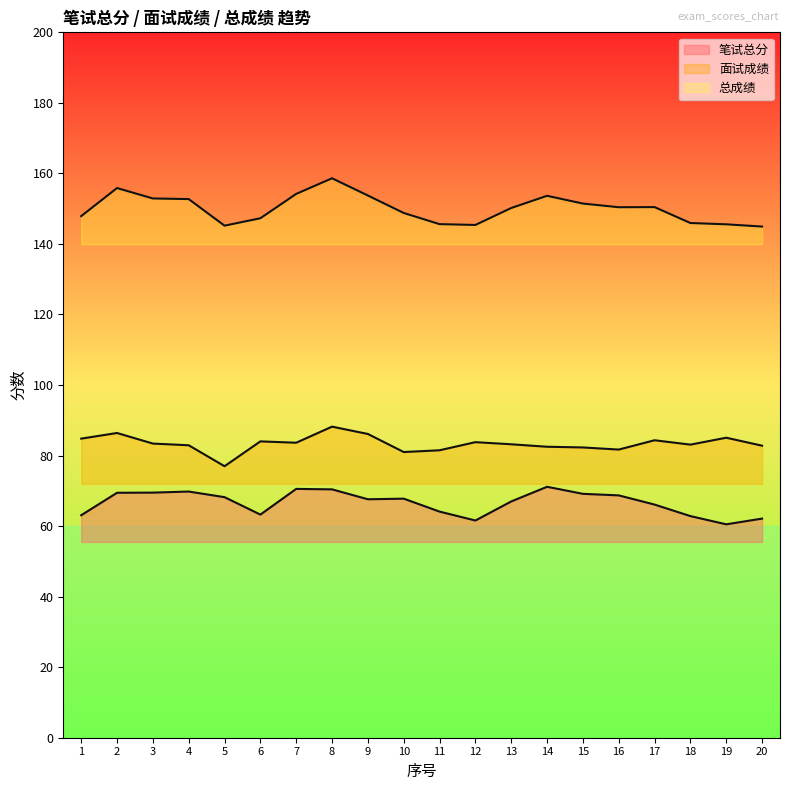

Reading left to right, extract all data points from this chart.

笔试总分: 1=63.1	2=69.5	3=69.5	4=69.8	5=68.2	6=63.3	7=70.5	8=70.4	9=67.6	10=67.8	11=64.1	12=61.6	13=67.0	14=71.2	15=69.2	16=68.7	17=66.1	18=62.8	19=60.5	20=62.1
面试成绩: 1=84.8	2=86.4	3=83.4	4=82.9	5=77.0	6=84.0	7=83.6	8=88.2	9=86.1	10=81.0	11=81.5	12=83.8	13=83.2	14=82.5	15=82.3	16=81.7	17=84.3	18=83.1	19=85.1	20=82.8
总成绩: 1=147.9	2=155.8	3=152.9	4=152.7	5=145.2	6=147.3	7=154.2	8=158.6	9=153.7	10=148.8	11=145.6	12=145.4	13=150.2	14=153.7	15=151.4	16=150.4	17=150.4	18=145.9	19=145.6	20=144.9